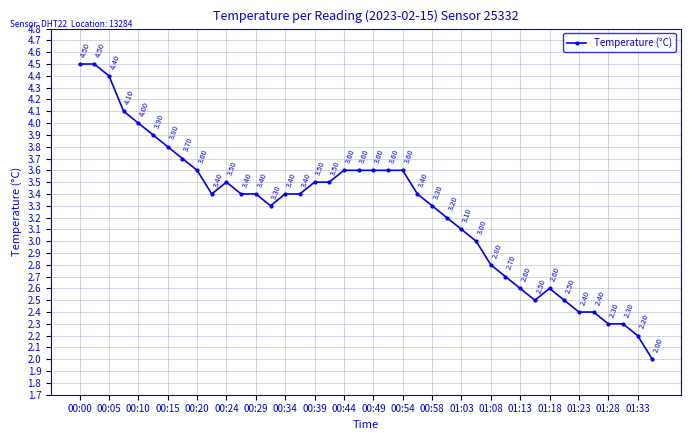

What is the difference between the maximum and minimum values?

2.5